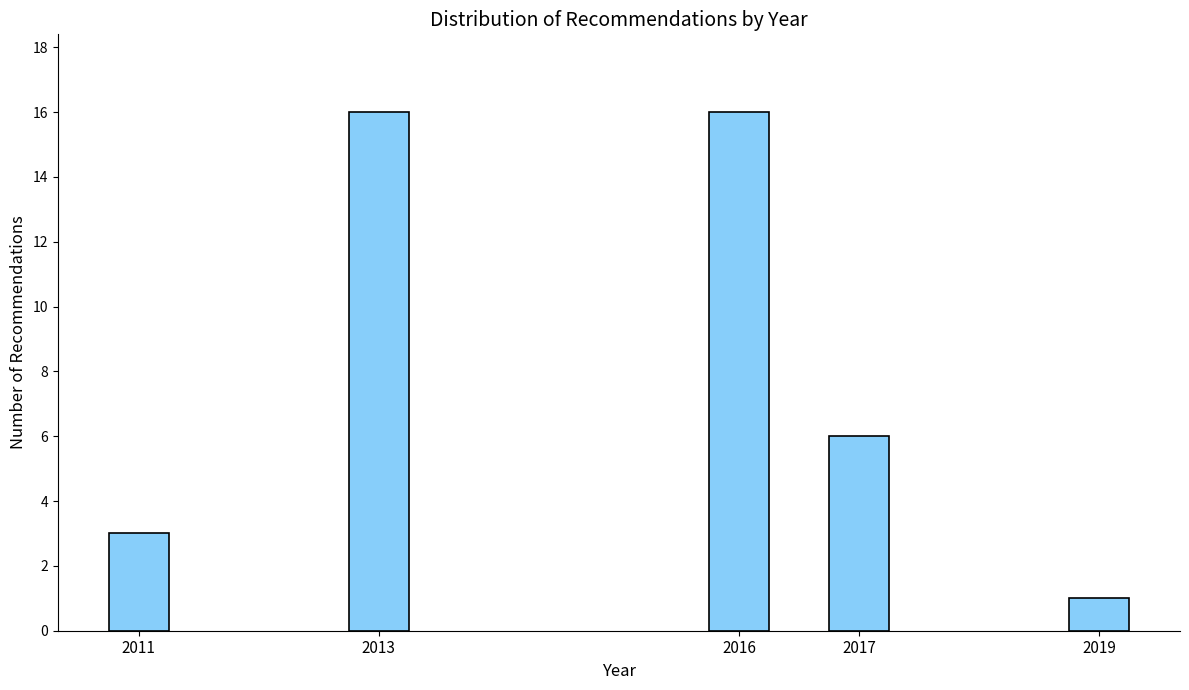

Reading right to left, transcribe all the data shown in this chart.

2019=1	2017=6	2016=16	2013=16	2011=3